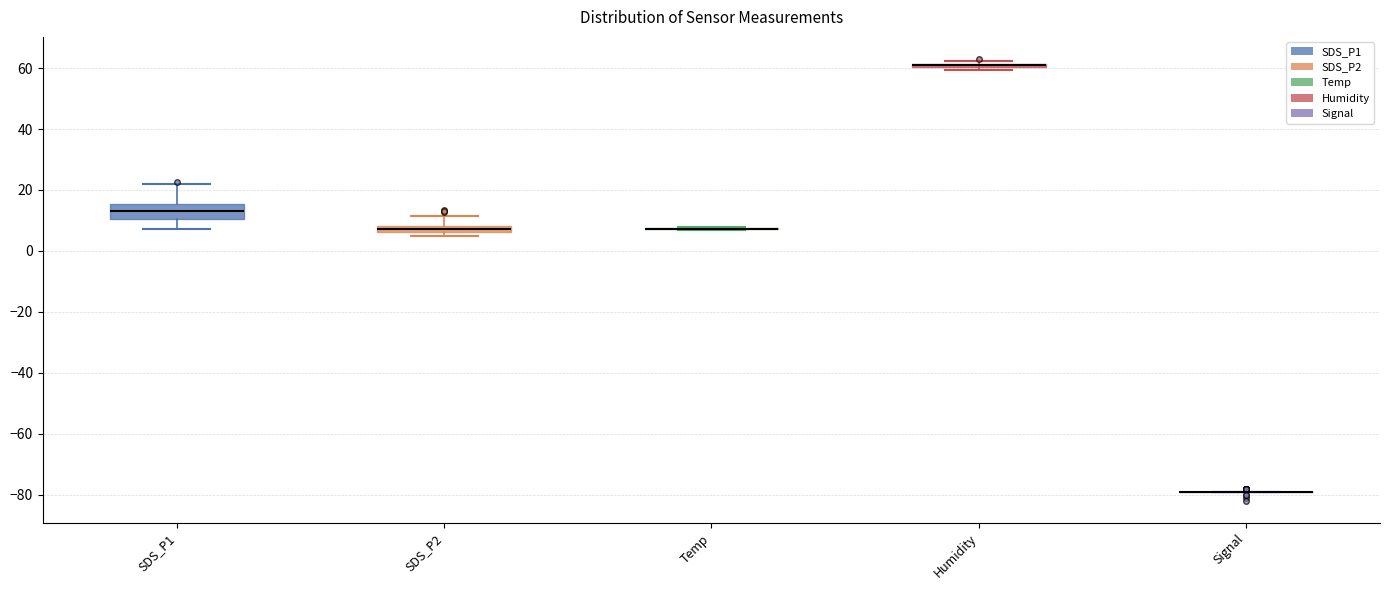

Which box is the tallest, from its lower edge to its upper edge?

SDS_P1